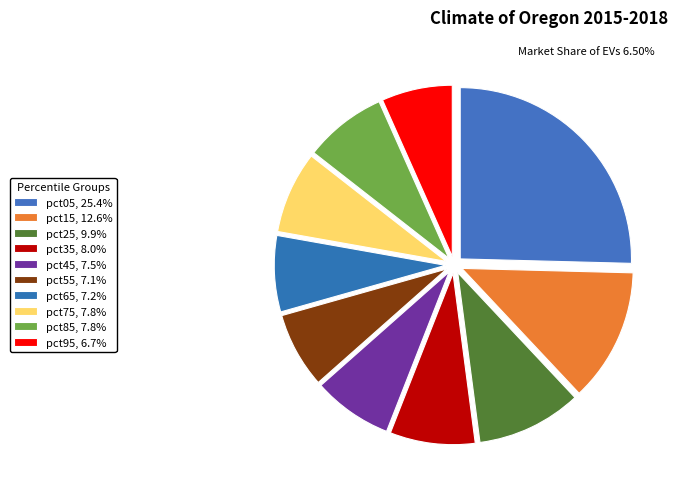

How many slices are in this pie chart?

10